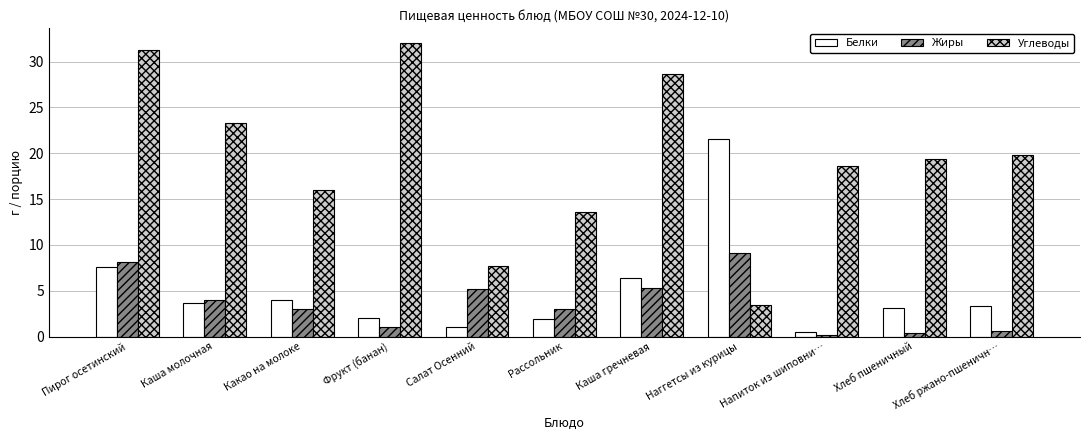

How many distinct data groups are displayed?

3